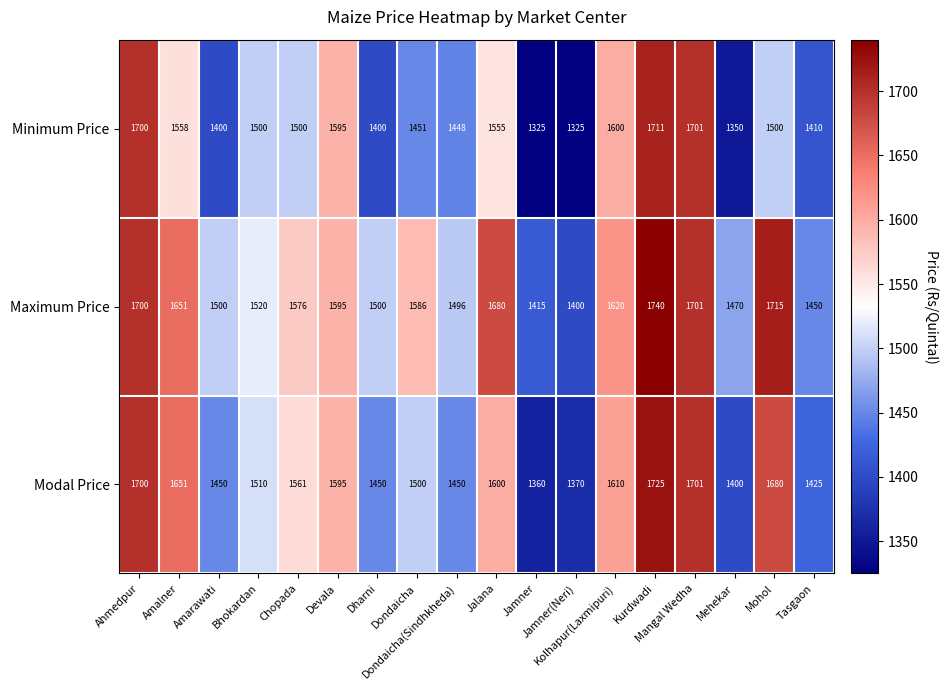

What is the sum of all Maximum Price values?

28315